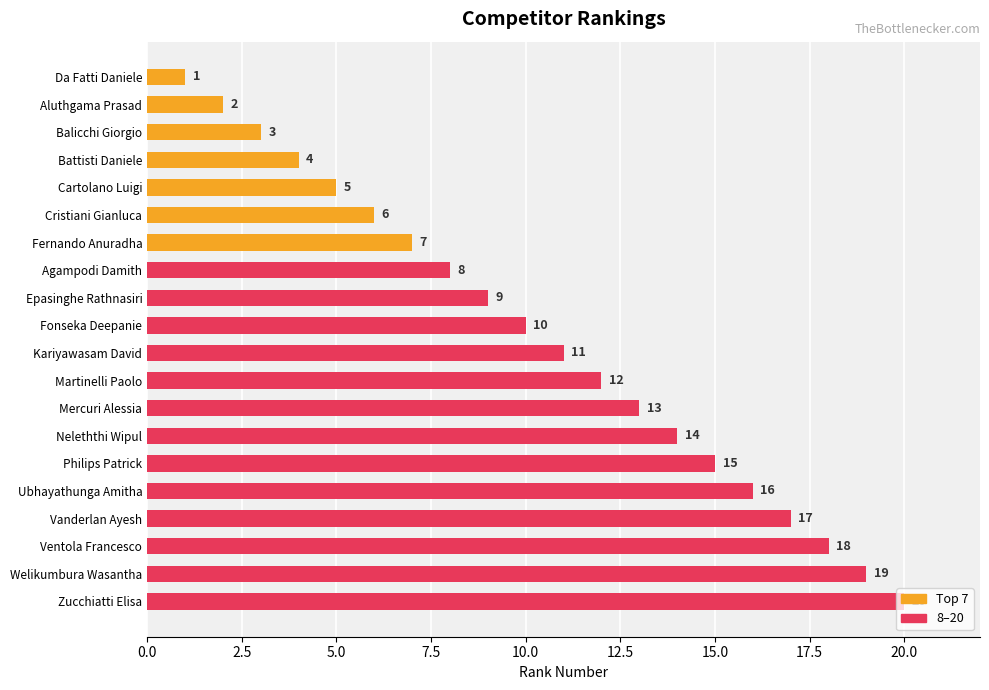

List the labels in order of value, smallest first.

Da Fatti Daniele, Aluthgama Prasad, Balicchi Giorgio, Battisti Daniele, Cartolano Luigi, Cristiani Gianluca, Fernando Anuradha, Agampodi Damith, Epasinghe Rathnasiri, Fonseka Deepanie, Kariyawasam David, Martinelli Paolo, Mercuri Alessia, Neleththi Wipul, Philips Patrick, Ubhayathunga Amitha, Vanderlan Ayesh, Ventola Francesco, Welikumbura Wasantha, Zucchiatti Elisa